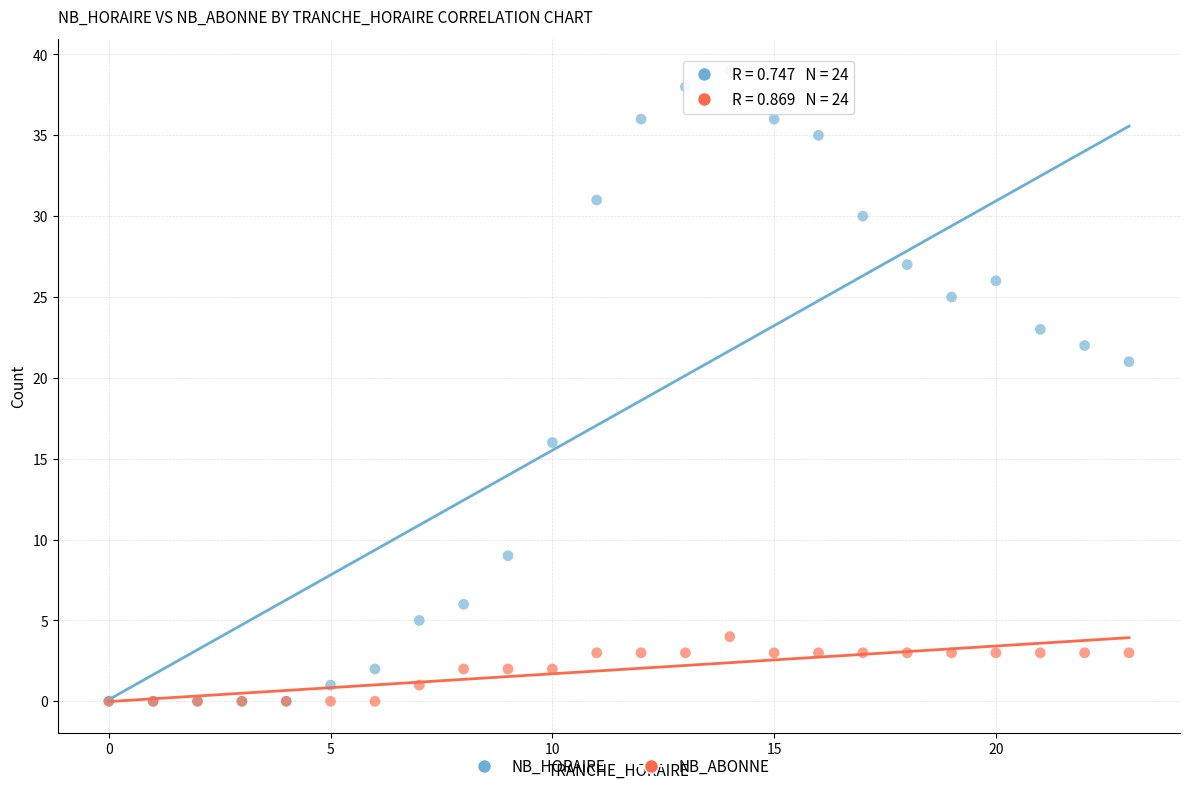

Across all series, what Y value is closest to 19?

21